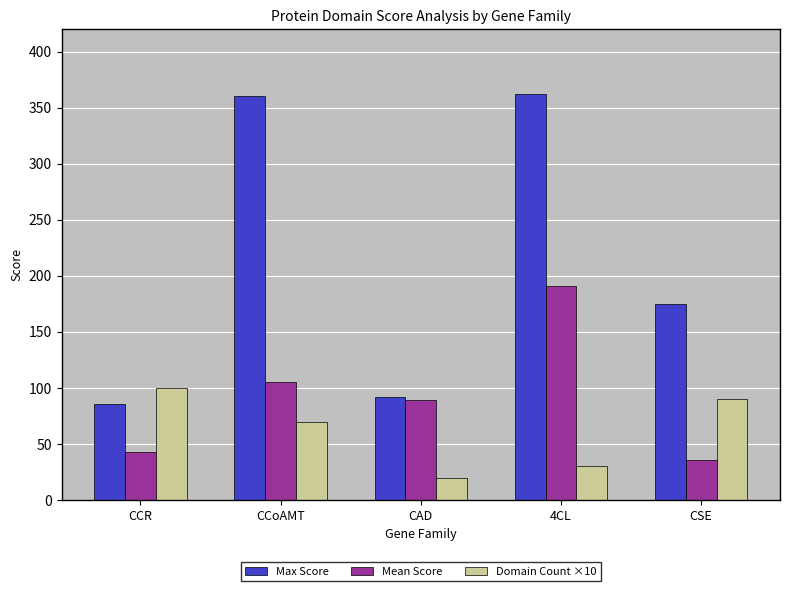

List the series in order of their peak value, highest first.

Max Score, Mean Score, Domain Count ×10